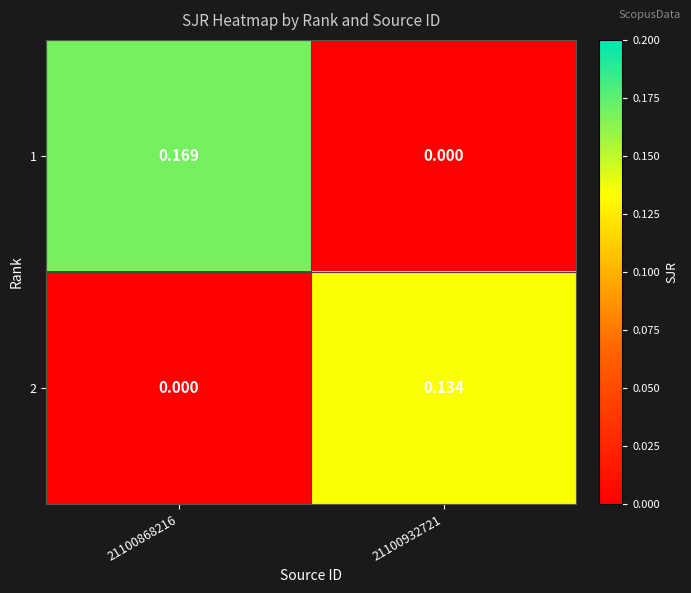

Is the value of 2 at 21100932721 greater than the value of 1 at 21100932721?

Yes